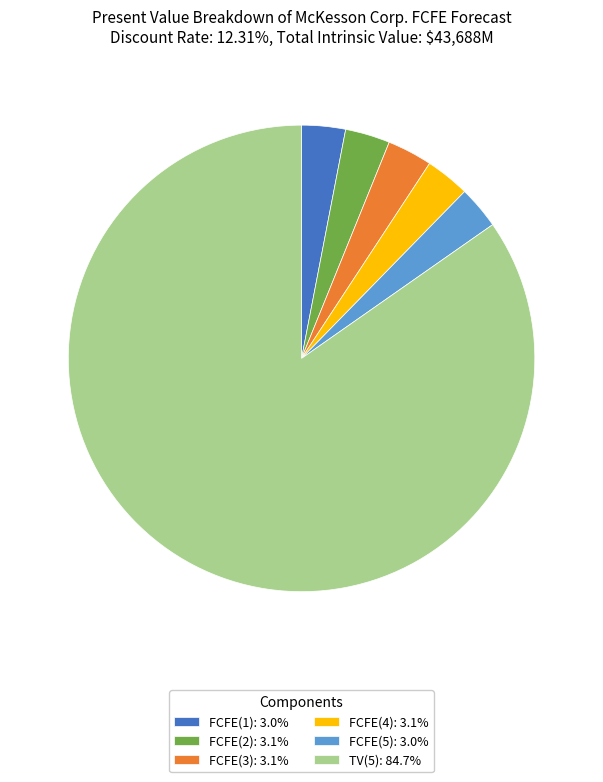

Approximately how many times larger is the value at TV(5): 84.7% compared to FCFE(5): 3.0%?

28.6